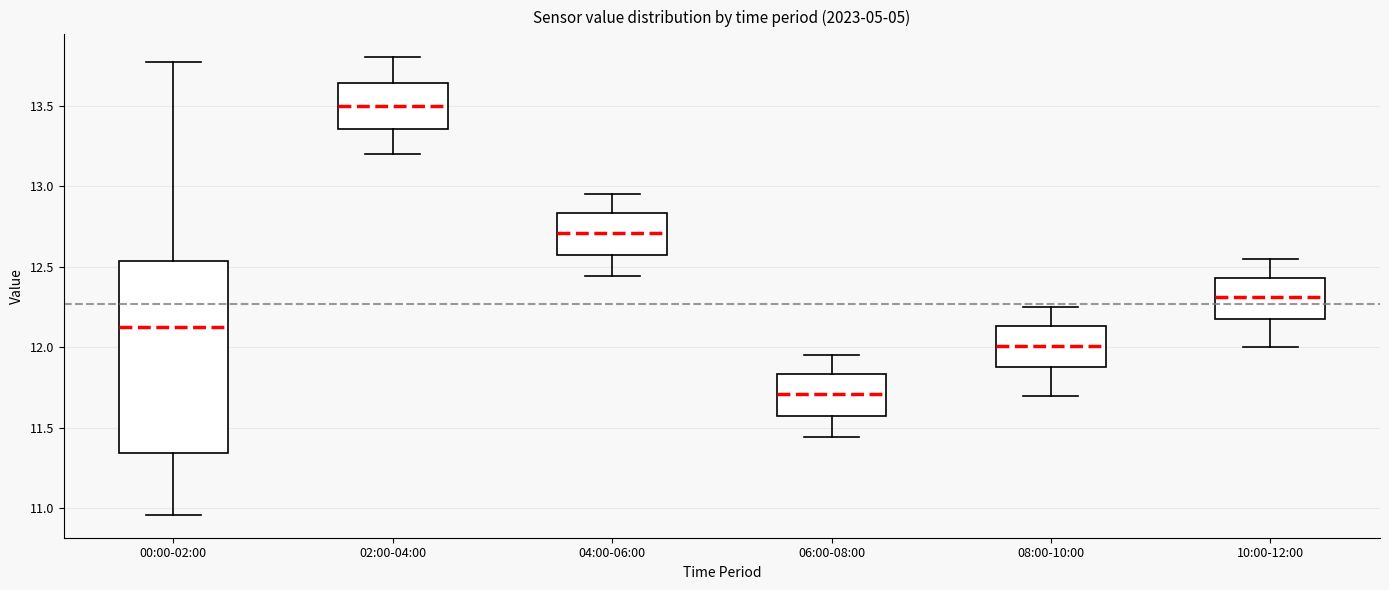

Which box is the tallest, from its lower edge to its upper edge?

00:00-02:00